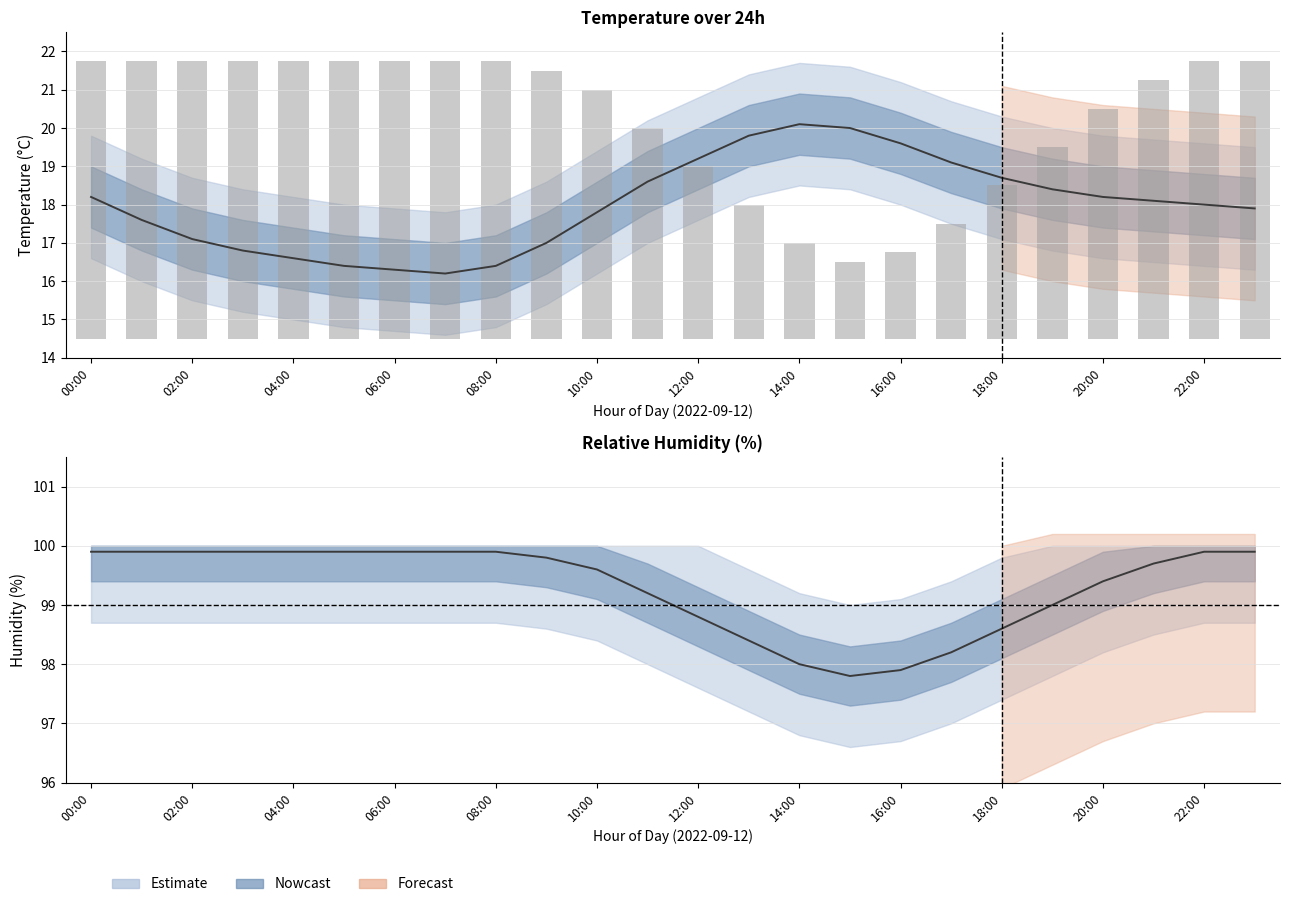

Between 05:00 and 09:00, which series saw the biggest shift?

temperature